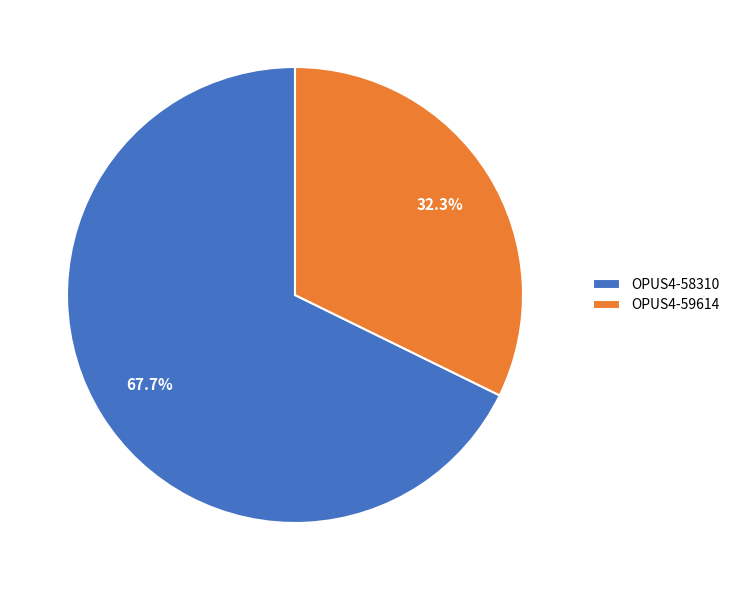

Between OPUS4-59614 and OPUS4-58310, which is larger?

OPUS4-58310